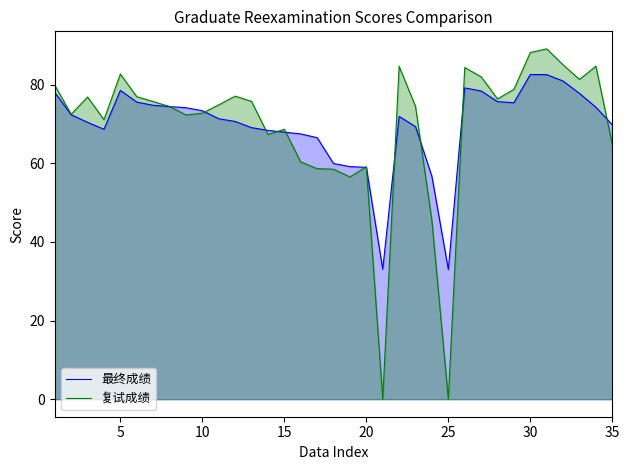

What is the difference between the maximum and second lowest values in the 复试成绩 series?

89.1